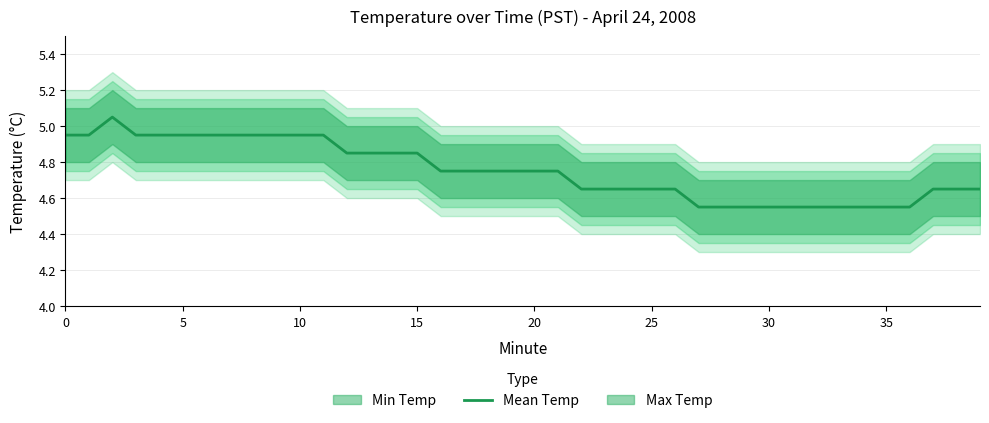

Does the chart have visible grid lines?

Yes